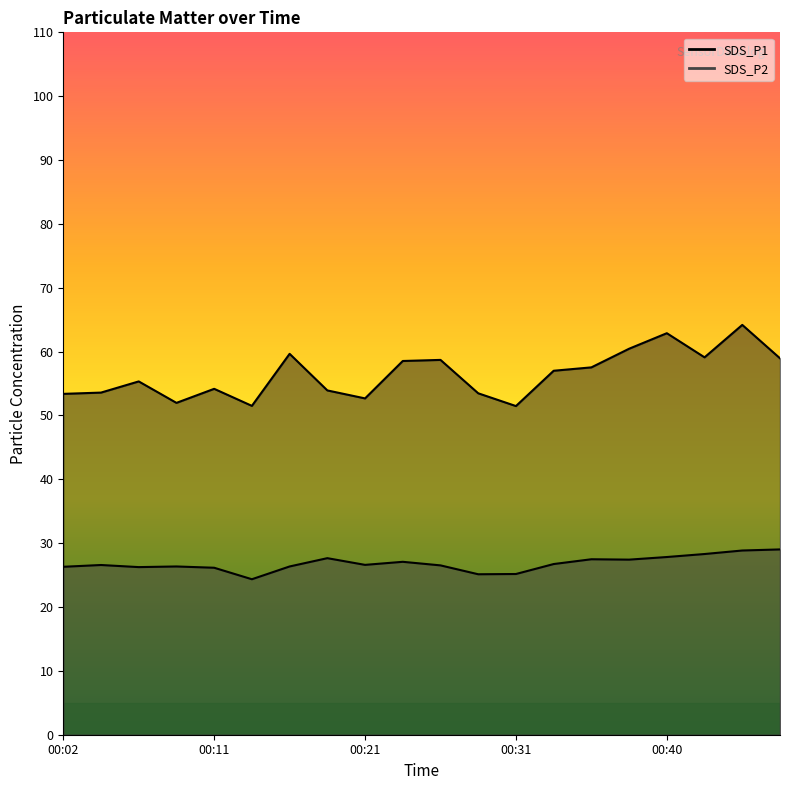

Read the SDS_P1 value at 00:33.

57.0